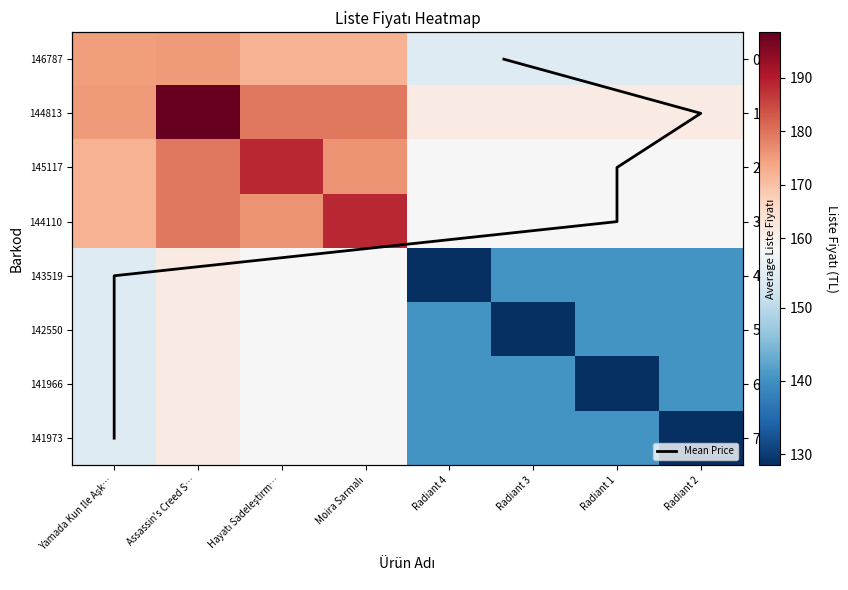

Rank the categories by 143519 value from lowest to highest.

Radiant 4, Radiant 3, Radiant 1, Radiant 2, Yamada Kun İle Aşk…, Hayatı Sadeleştirm…, Moira Sarmalı, Assassin's Creed S…